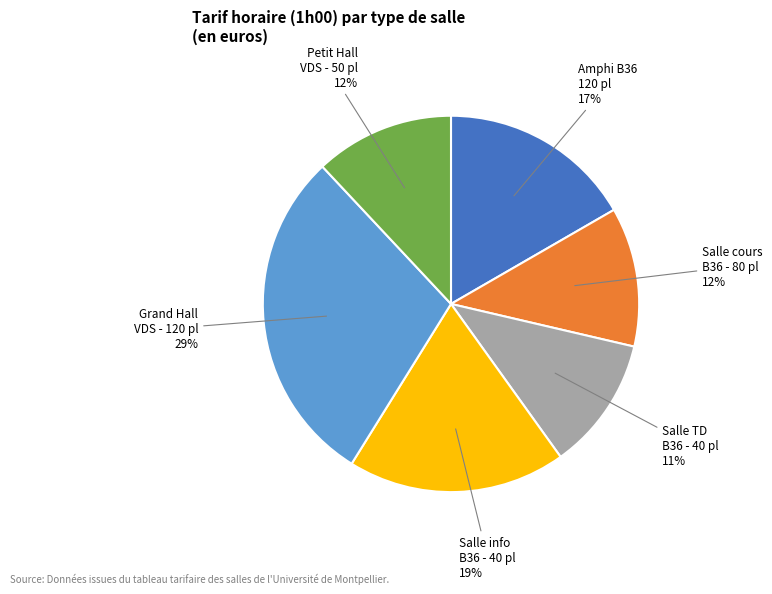

Is the sum of Grand Hall VDS - 120 pl and Petit Hall VDS - 50 pl greater than half?

No